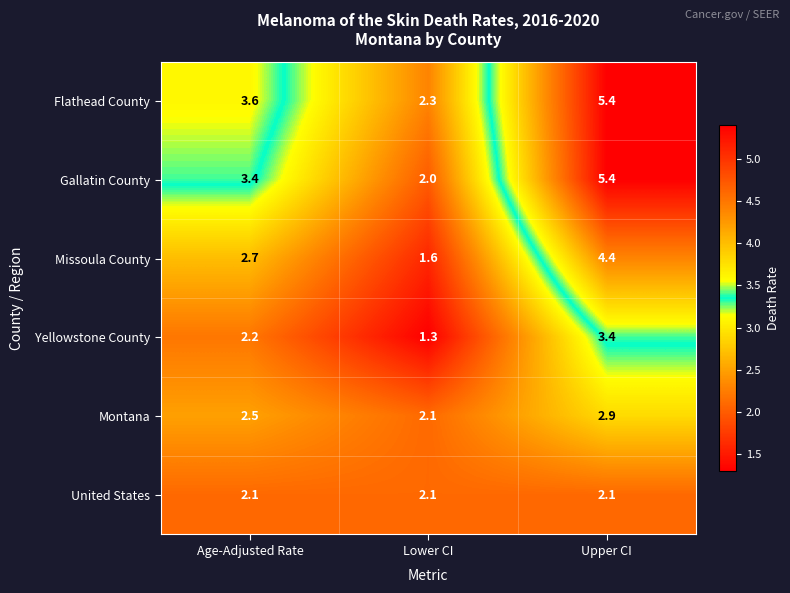

At which category is the sum across all series the highest?

Upper CI